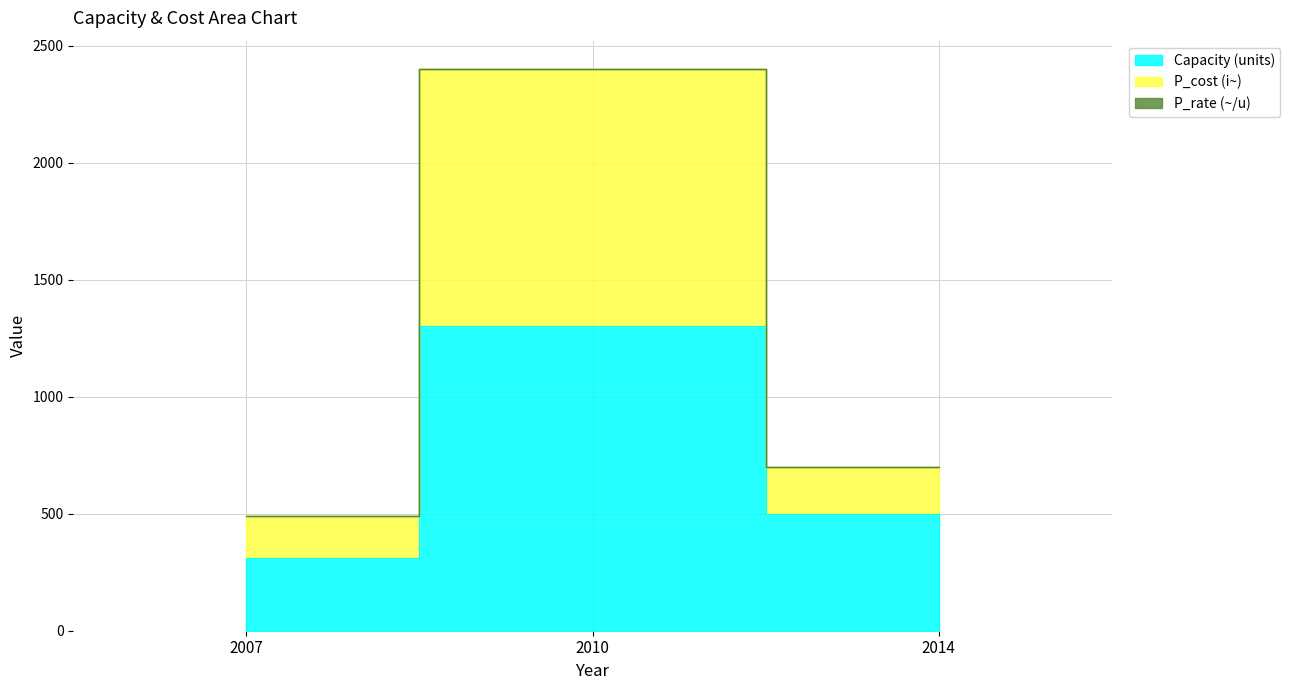

What are all the series names shown in the legend?

Capacity (units), P_cost (i~), P_rate (~/u)